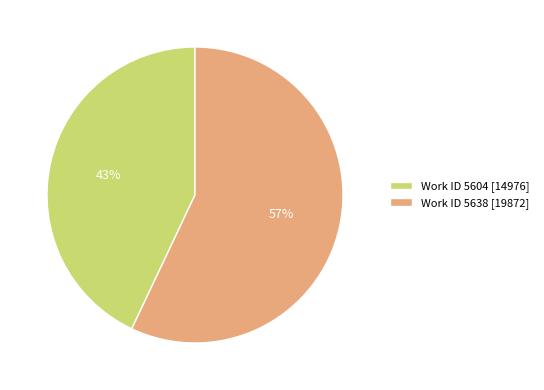

Which has a higher value, Work ID 5604 [14976] or Work ID 5638 [19872]?

Work ID 5638 [19872]